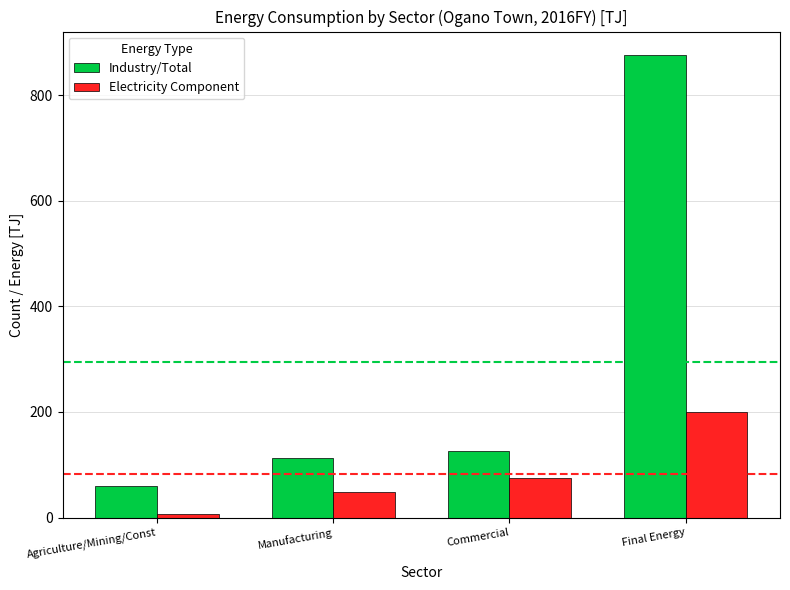

The value of Industry/Total at Manufacturing is 113.5. True or false?

True